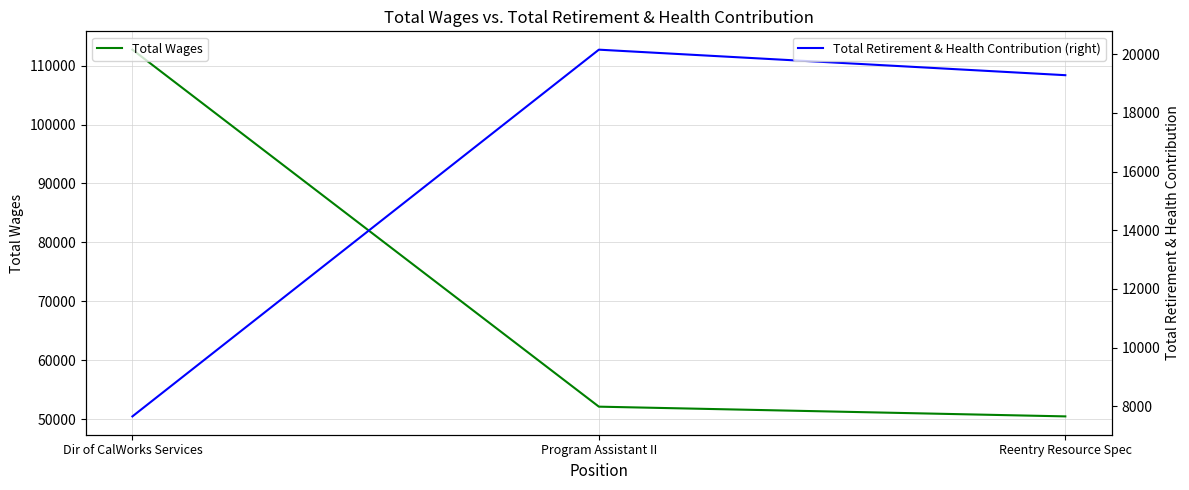

What is the value of the Total Wages point at the 1st from the left?

112712